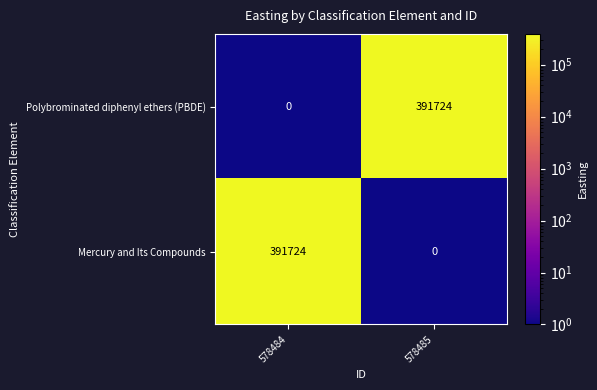

Reading right to left, list all the values displayed in this chart.

Polybrominated diphenyl ethers (PBDE): 391724	0
Mercury and Its Compounds: 0	391724